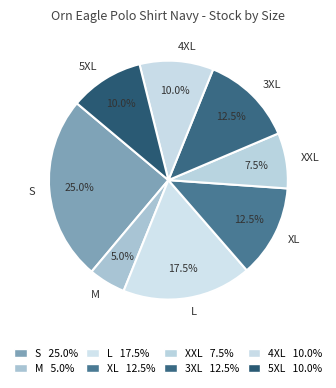

Is it true that 3XL is 1% of the pie?

False